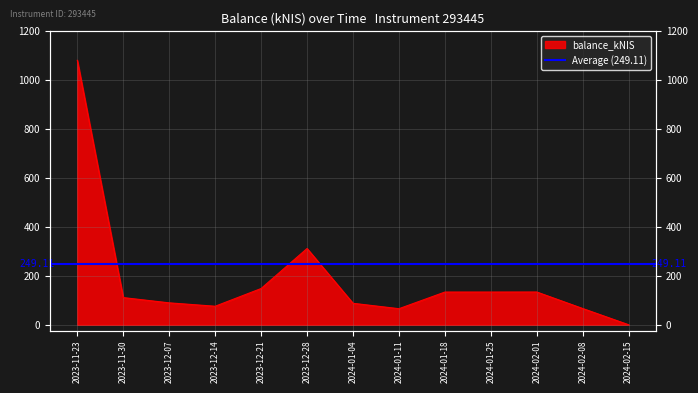

What value does the data have at 2024-01-25?

133.9